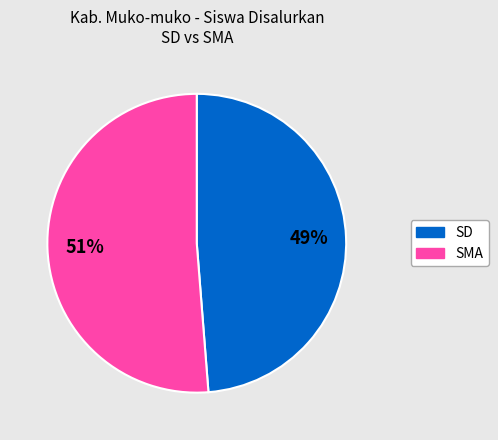

Does any single category account for the majority?

Yes